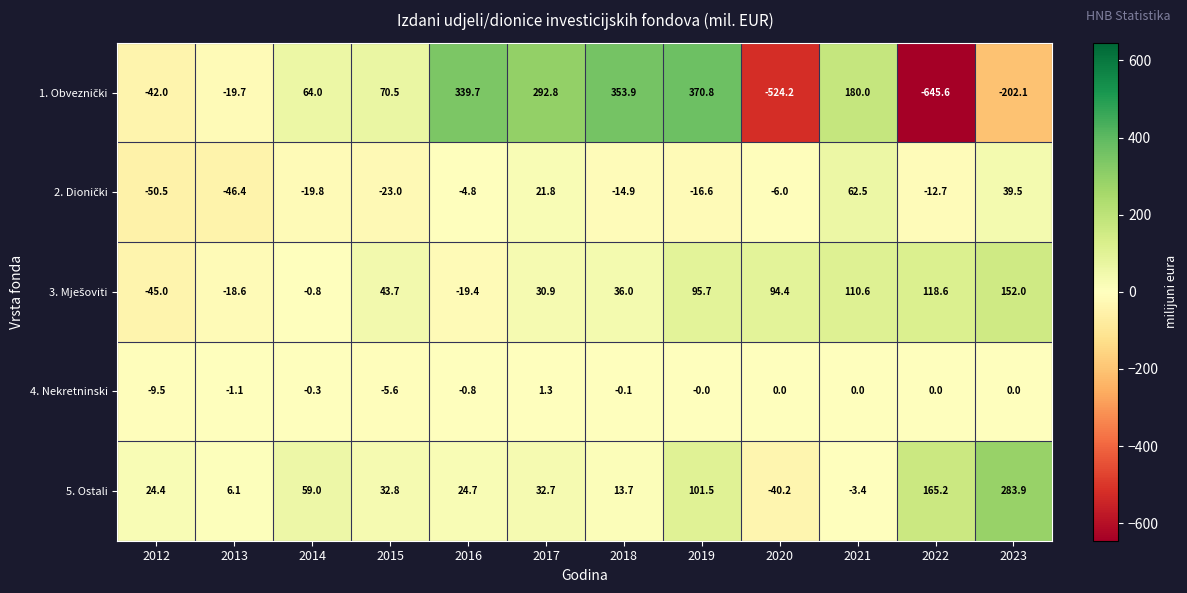

At which label is 4. Nekretninski closest to -4?

2015